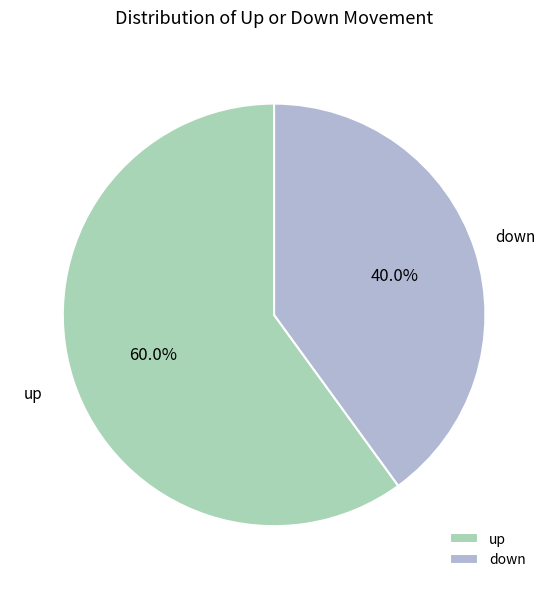

Which slice is the largest?

up